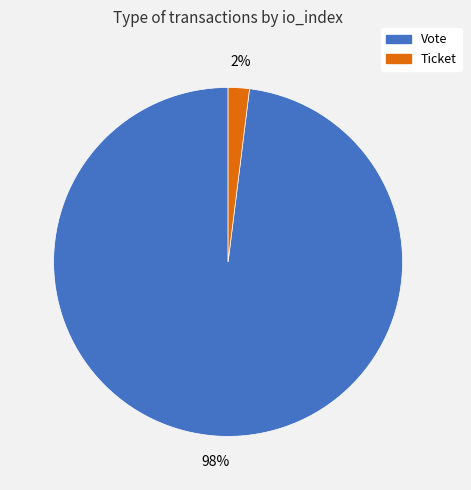

How many slices are in this pie chart?

2